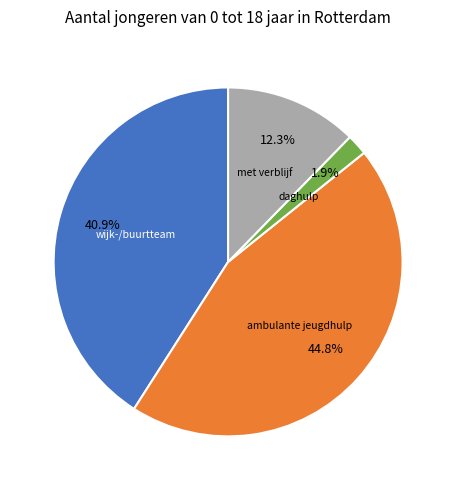

Count the number of slices in the pie.

4